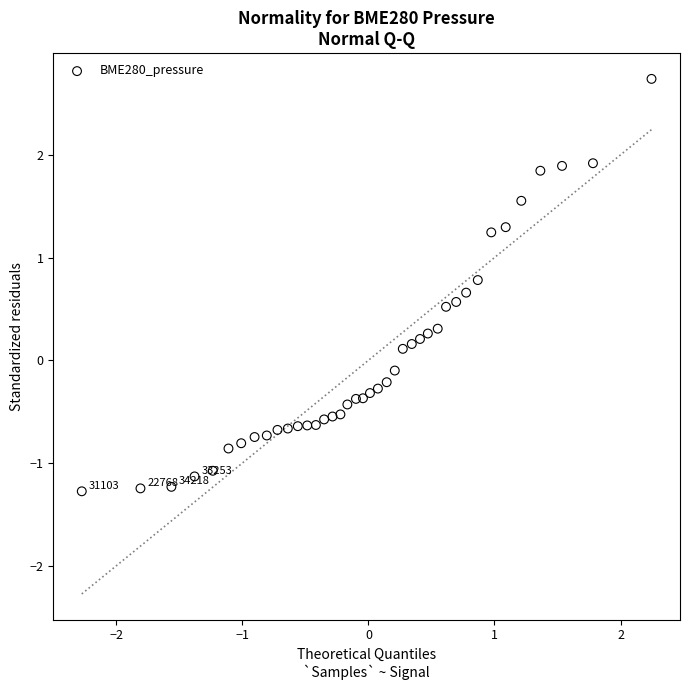

What is the range of Y values (max minus min)?

4.0